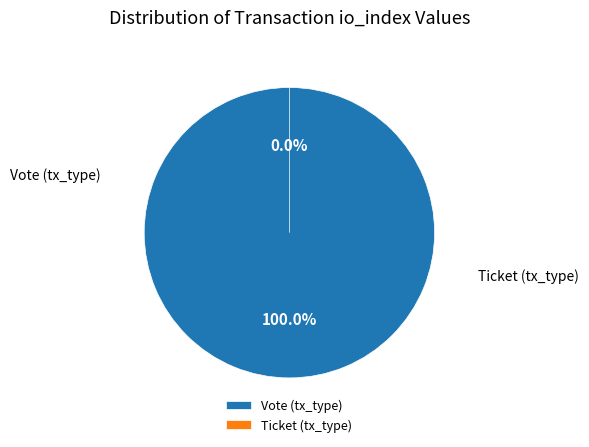

True or false: Vote (tx_type) accounts for 100% of the total.

True